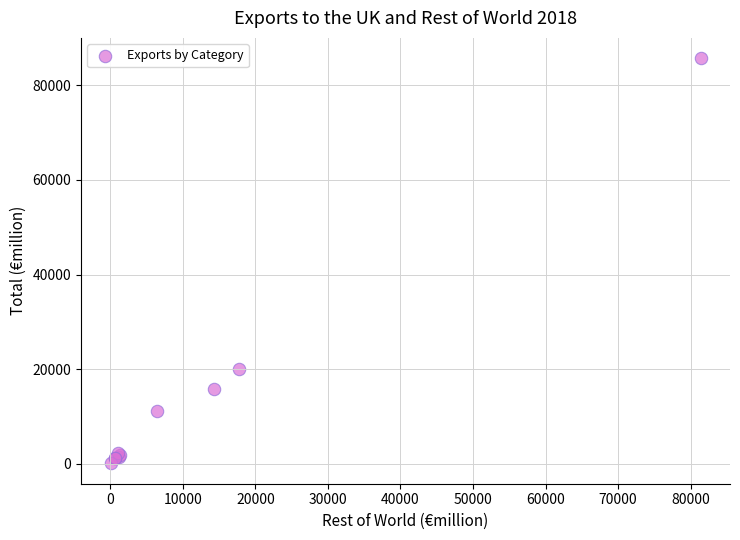

What Y value in the scatter plot is closest to 42911?

20011.3